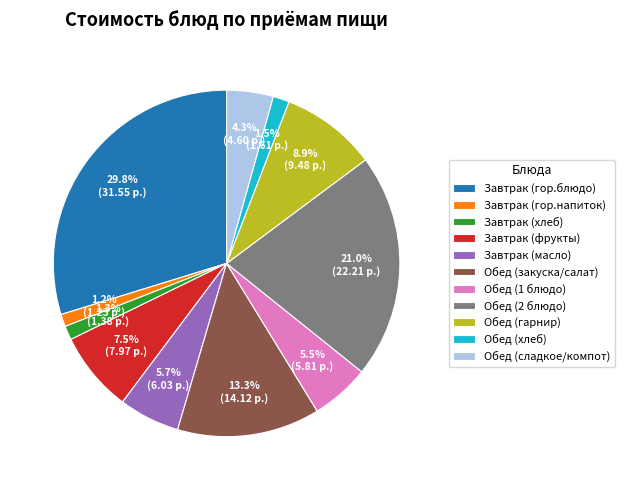

Between Обед (гарнир) and Завтрак (хлеб), which is larger?

Обед (гарнир)